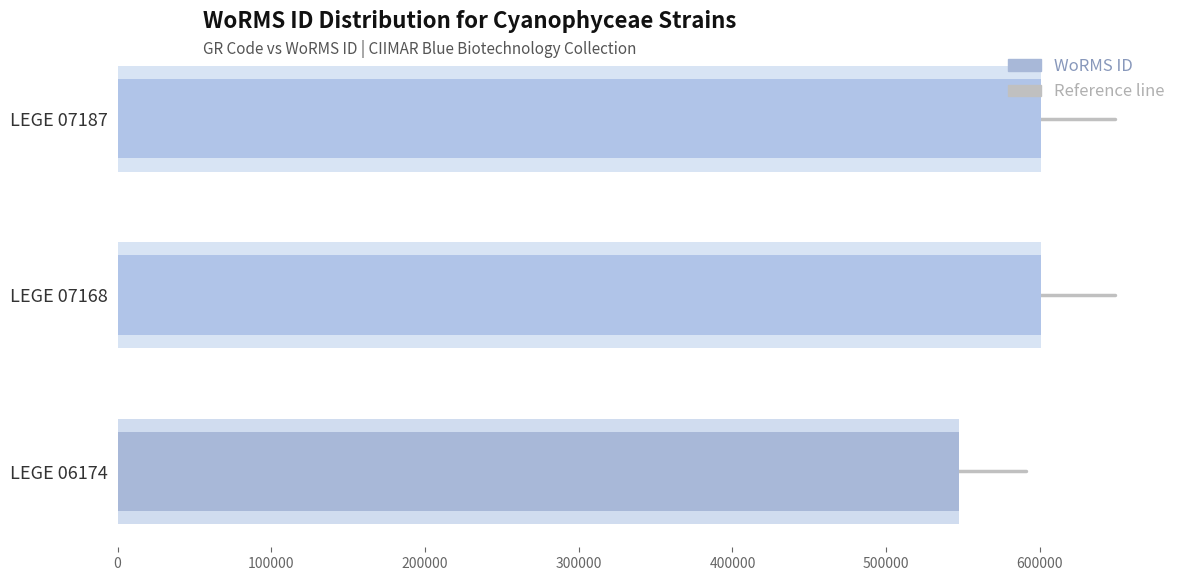

Reading left to right, transcribe all the data shown in this chart.

547449	600979	600979